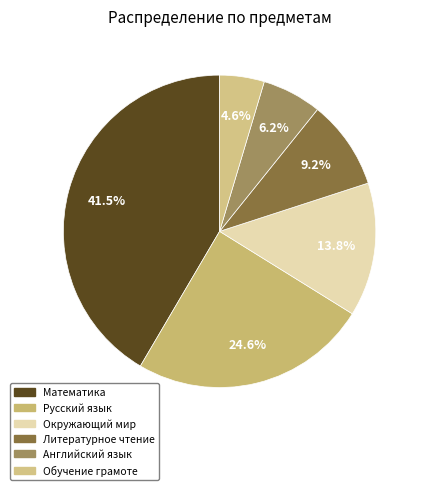

To the nearest percent, what portion does Английский язык represent?

6%